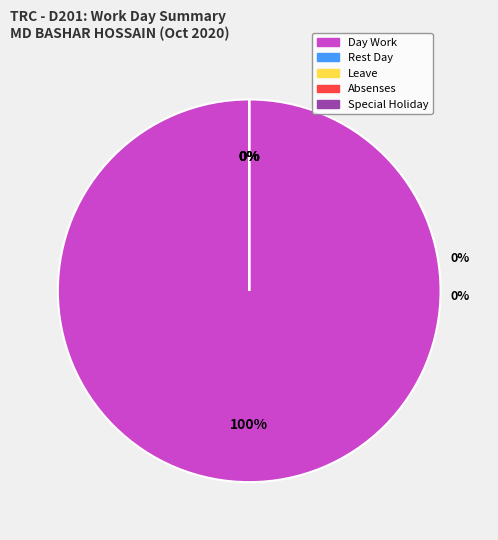

To the nearest percent, what is the combined percentage of Day Work and Rest Day?

100%